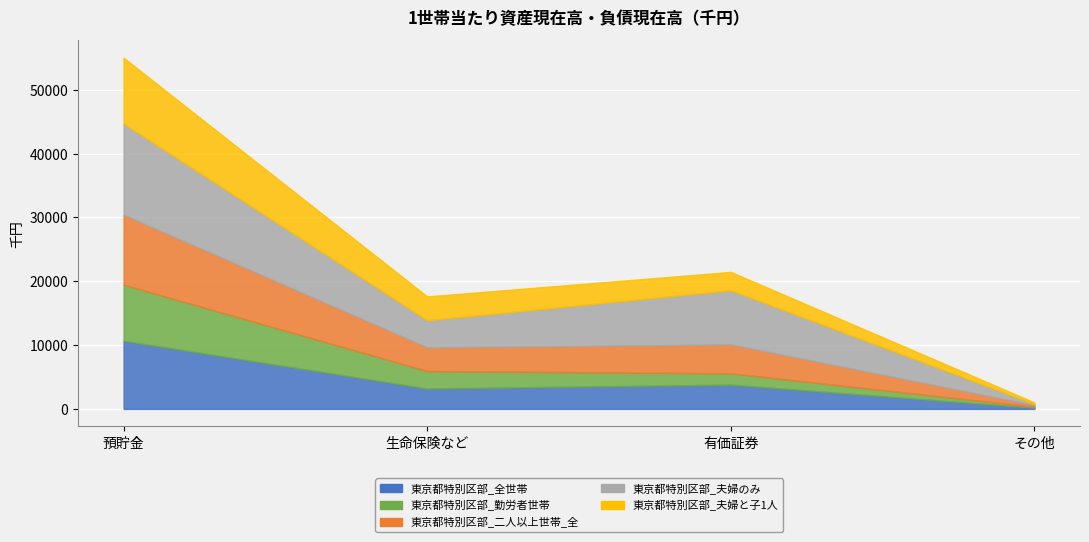

What is the approximate value of 東京都特別区部_全世帯 at 3, to the nearest 100?

200